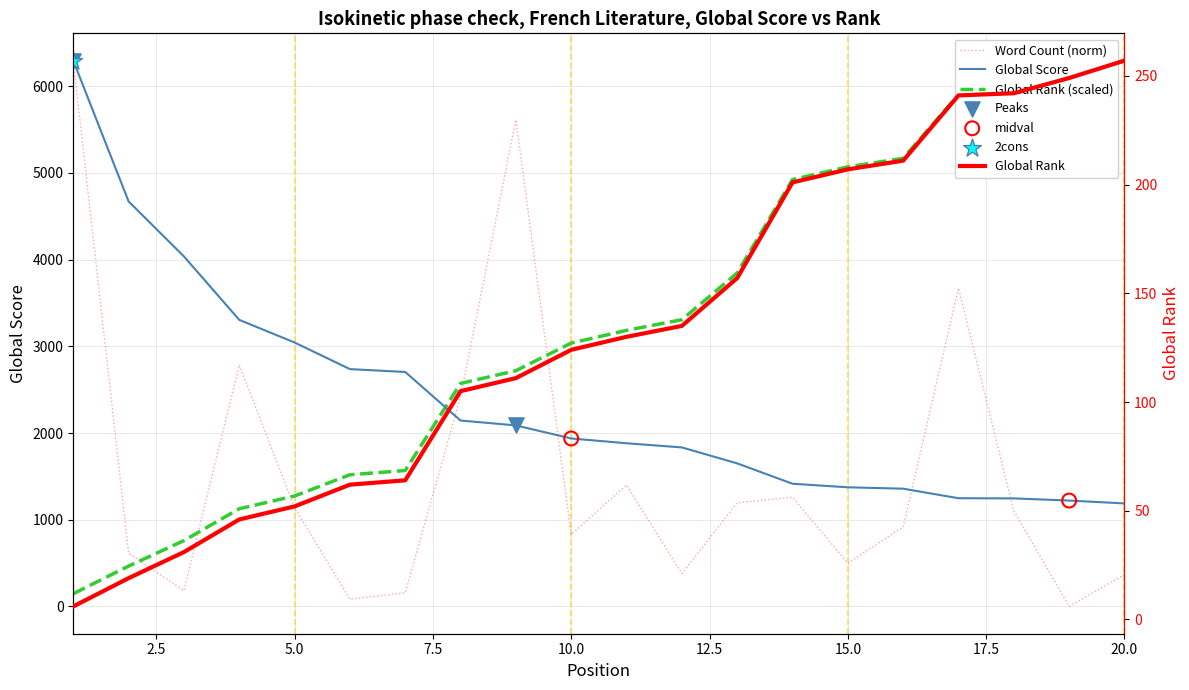

Which series has the widest spread of Y values?

Word Count